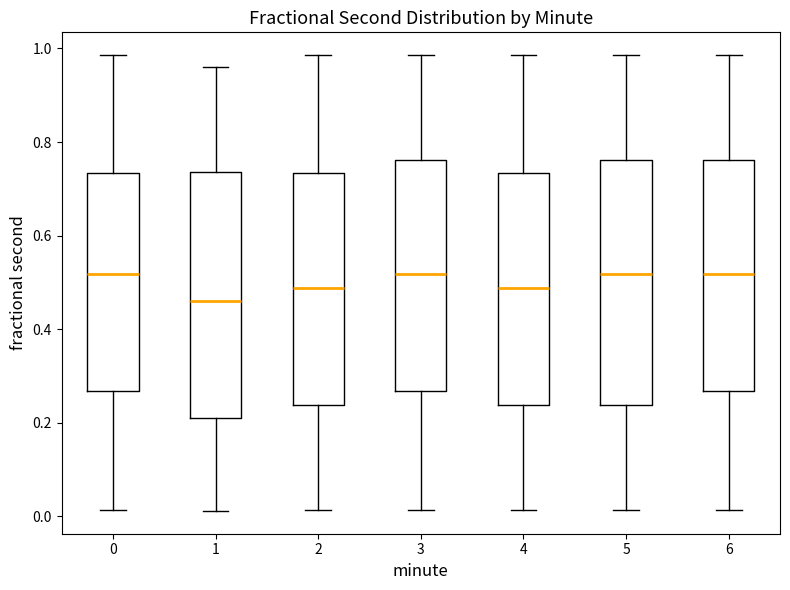

Where is the upper edge of the box at x = 0 on the y-axis? The values are not printed on the chart, so give them approximately, as read against the axis.

0.74